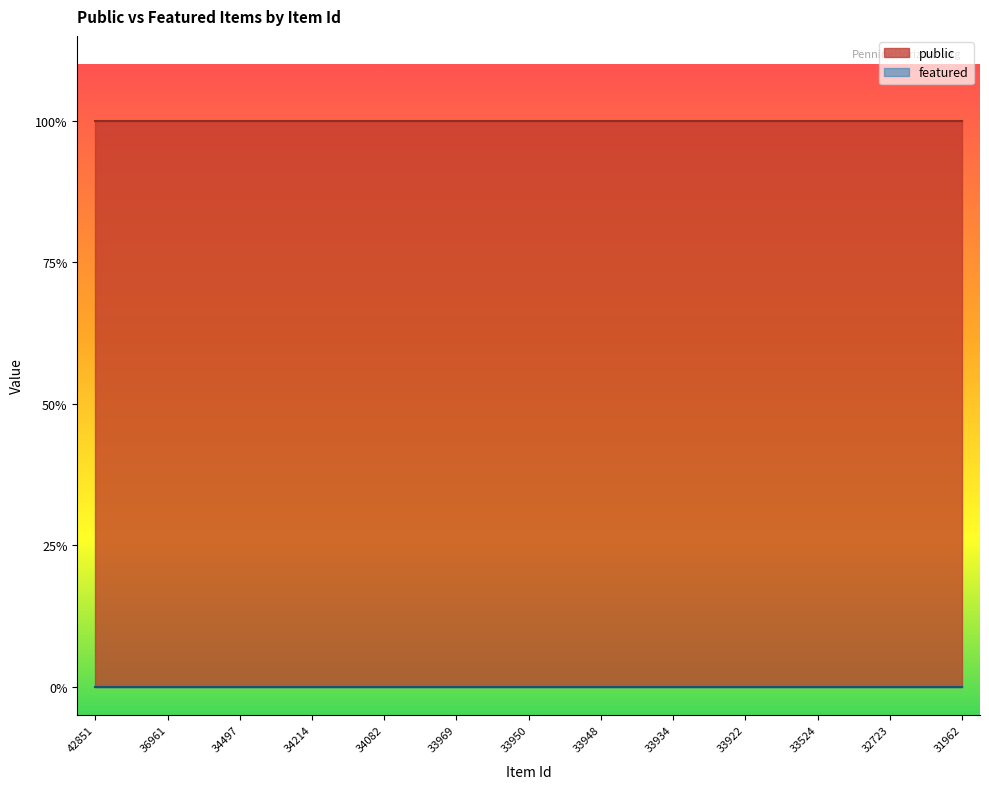

Which series has the largest range (max minus min)?

public